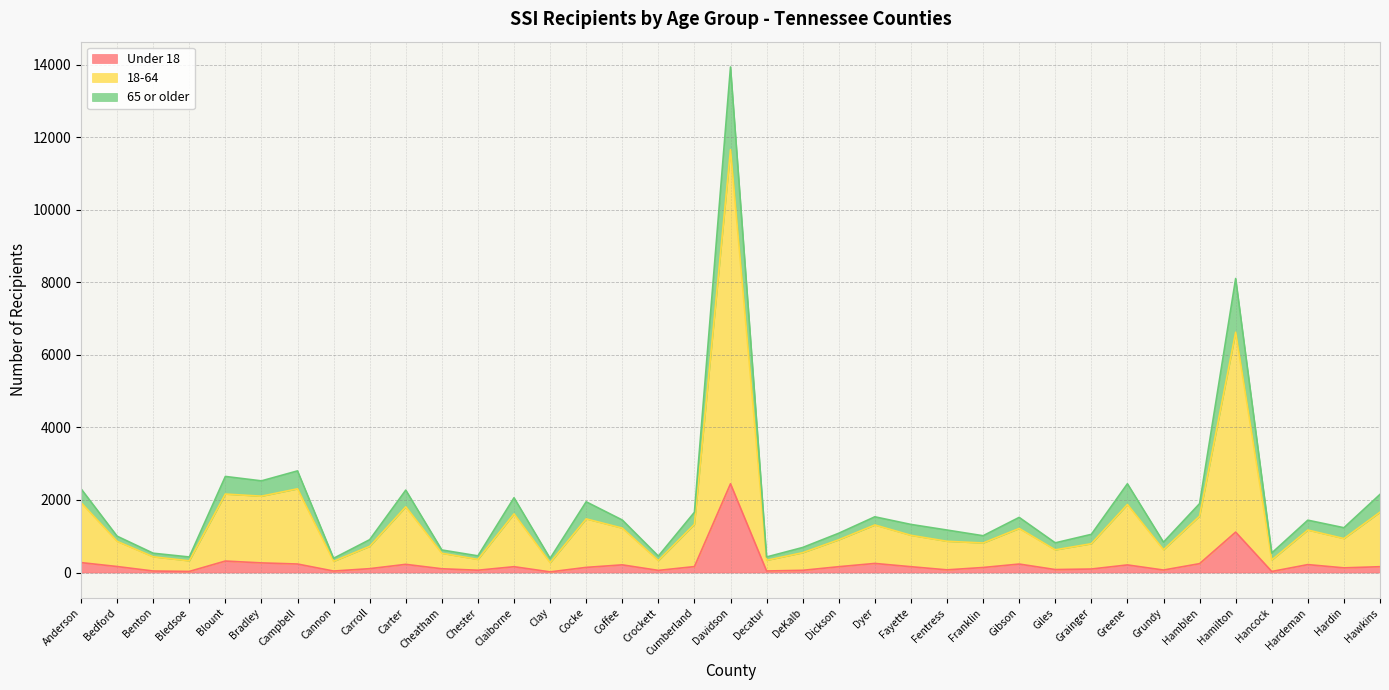

Which category has the highest value across all series?

Davidson